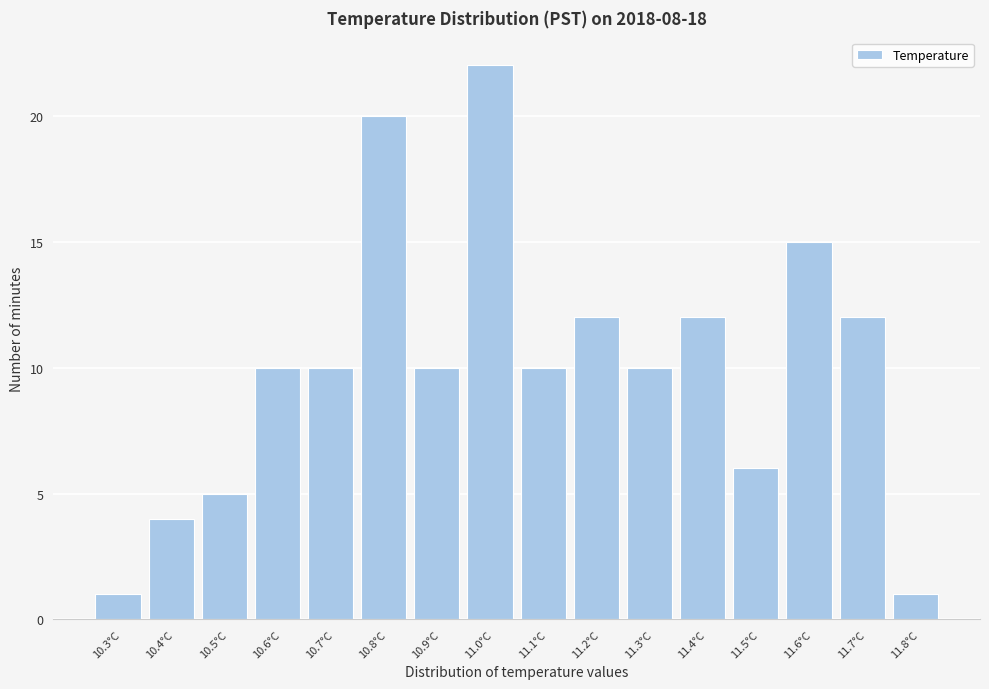

What is the height of the bar covering 11.65 to 11.75 on the x-axis? The values are not printed on the chart, so give them approximately, as read against the axis.

12